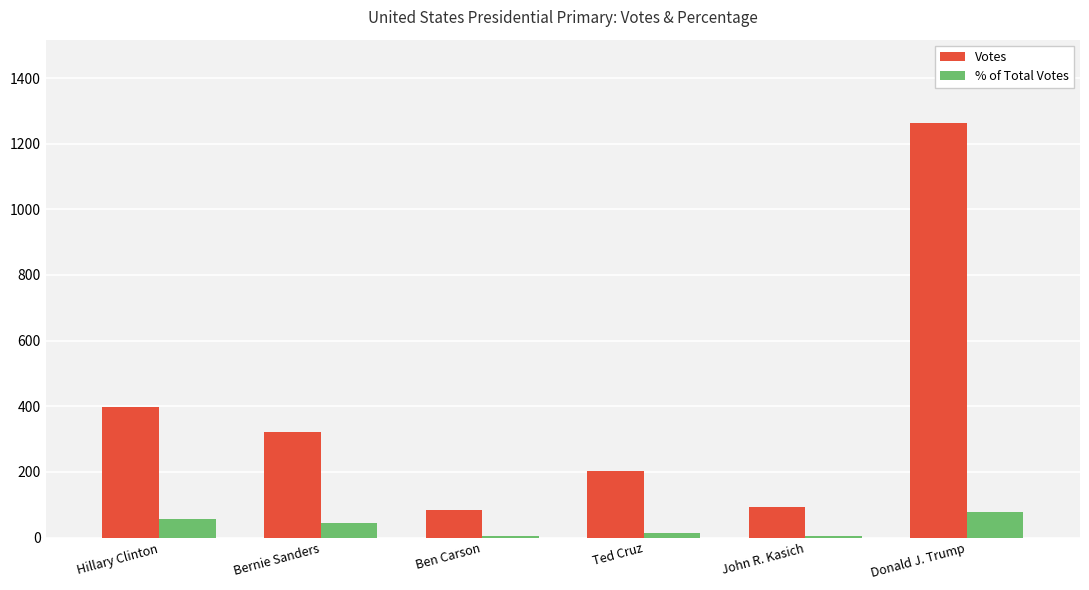

What is the difference between the second highest and minimum values in the % of Total Votes series?

50.3